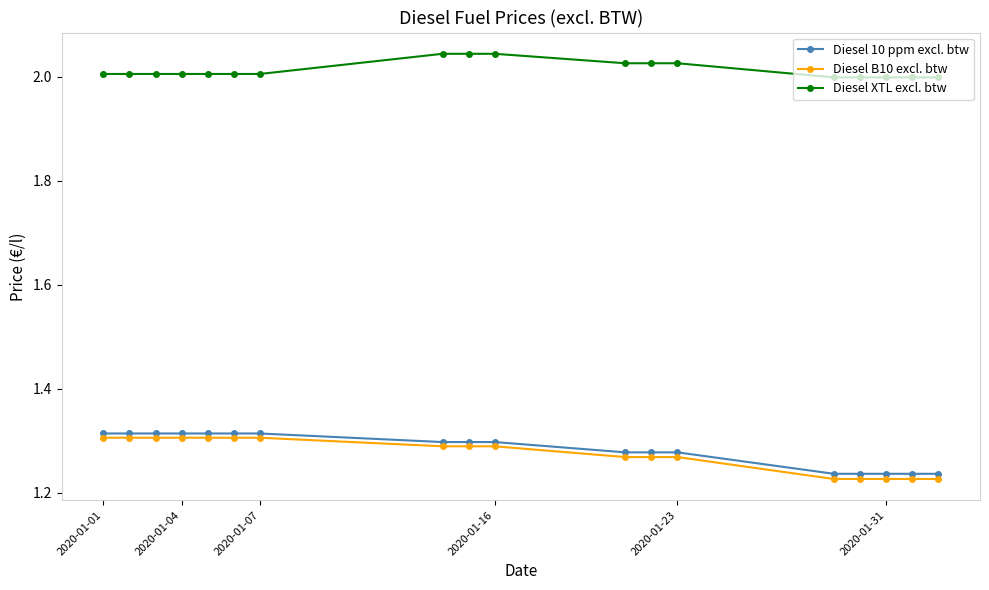

Which series has the widest spread of values?

Diesel B10 excl. btw